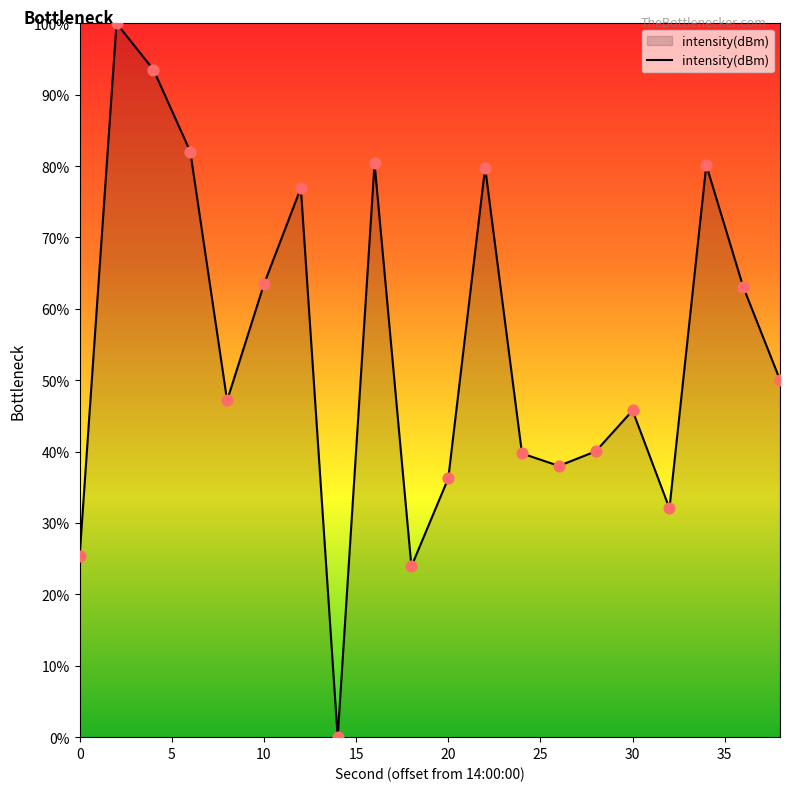

What is the difference between the maximum and minimum values?

100.0